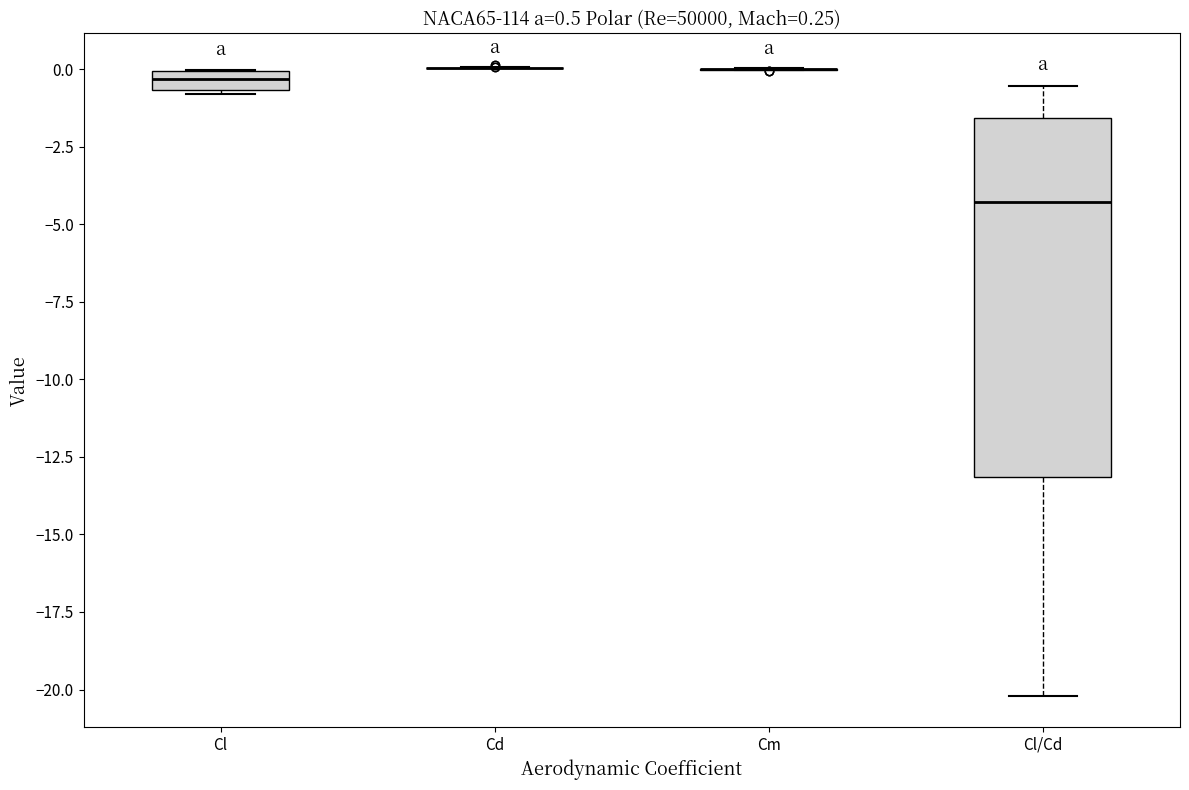

Comparing the boxes themselves (not the whiskers), which one is the tallest?

Cl/Cd